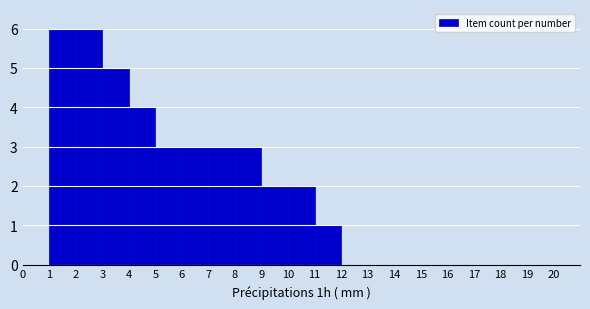

How tall is the bar that spans 10 to 11 on the x-axis? The values are not printed on the chart, so give them approximately, as read against the axis.

2